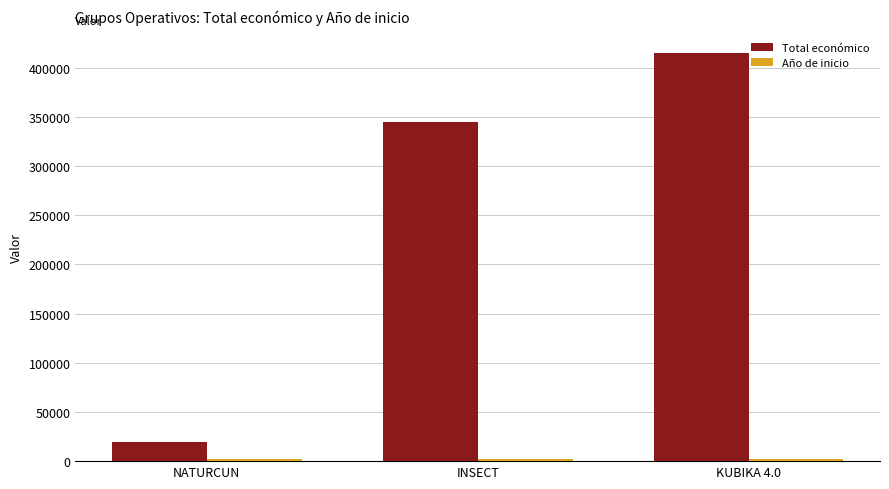

Which series has the widest spread of values?

Total económico